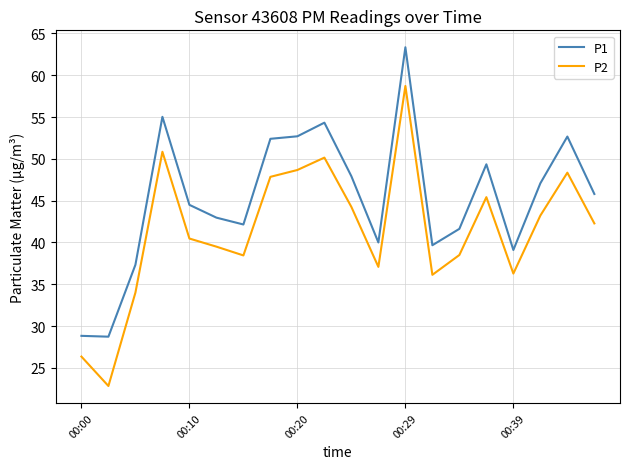

True or false: P2 and P1 intersect in this chart.

False